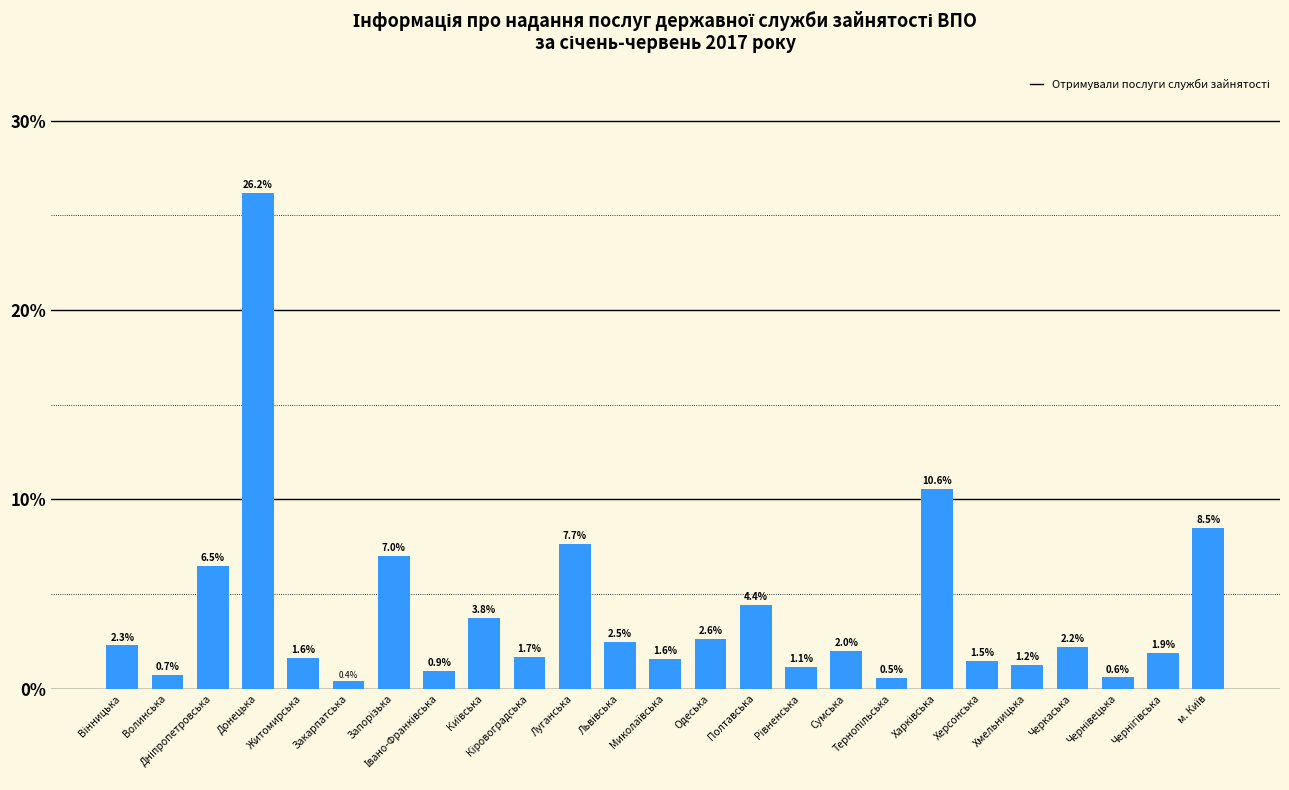

Are the bars horizontal?

No